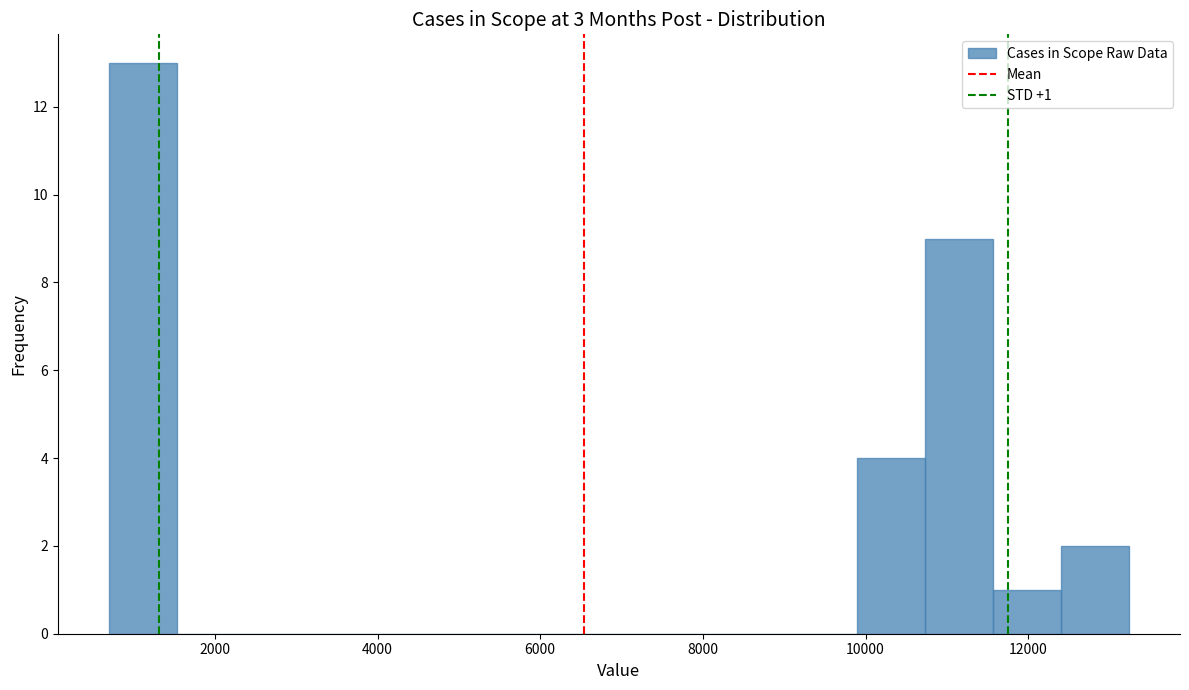

Over which range of the x-axis is the bar tallest?

600 to 1600